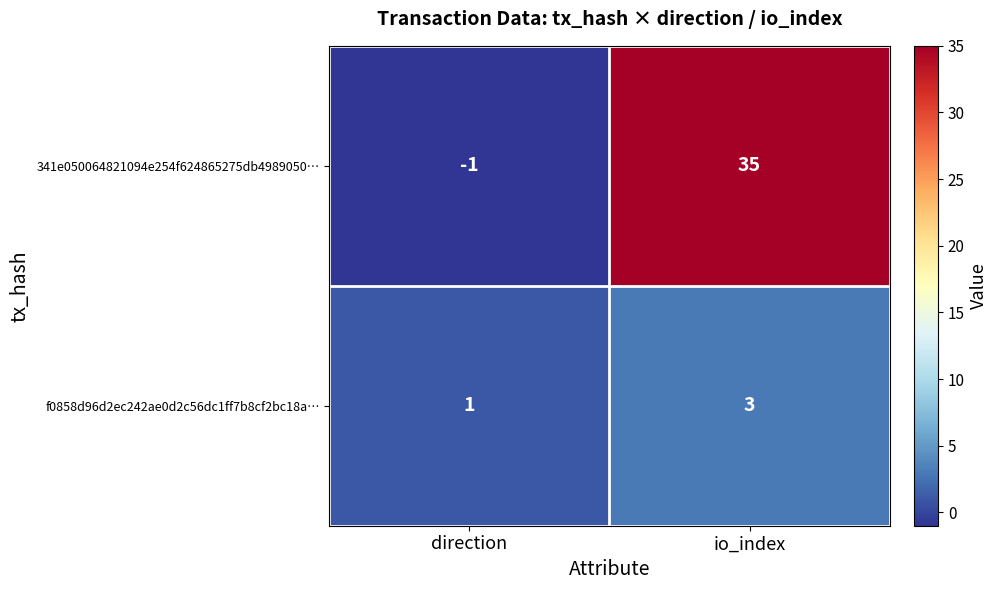

Which series has the largest total across all categories?

341e050064821094e254f624865275db4989050…